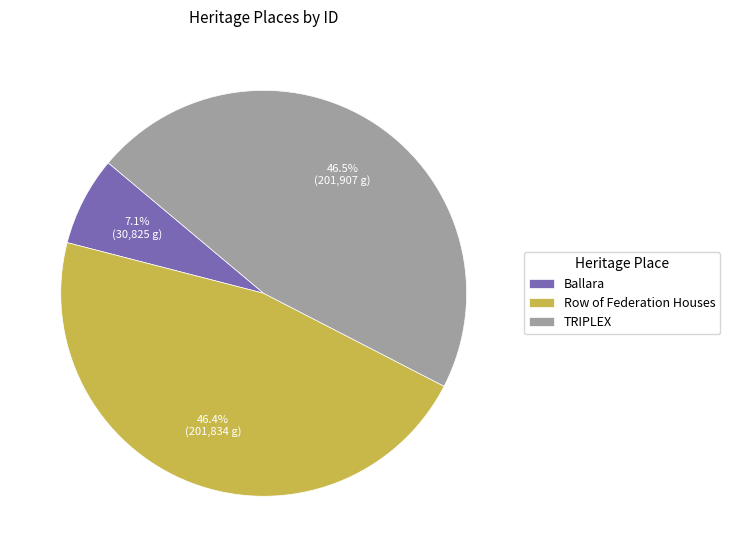

Between TRIPLEX and Ballara, which is larger?

TRIPLEX